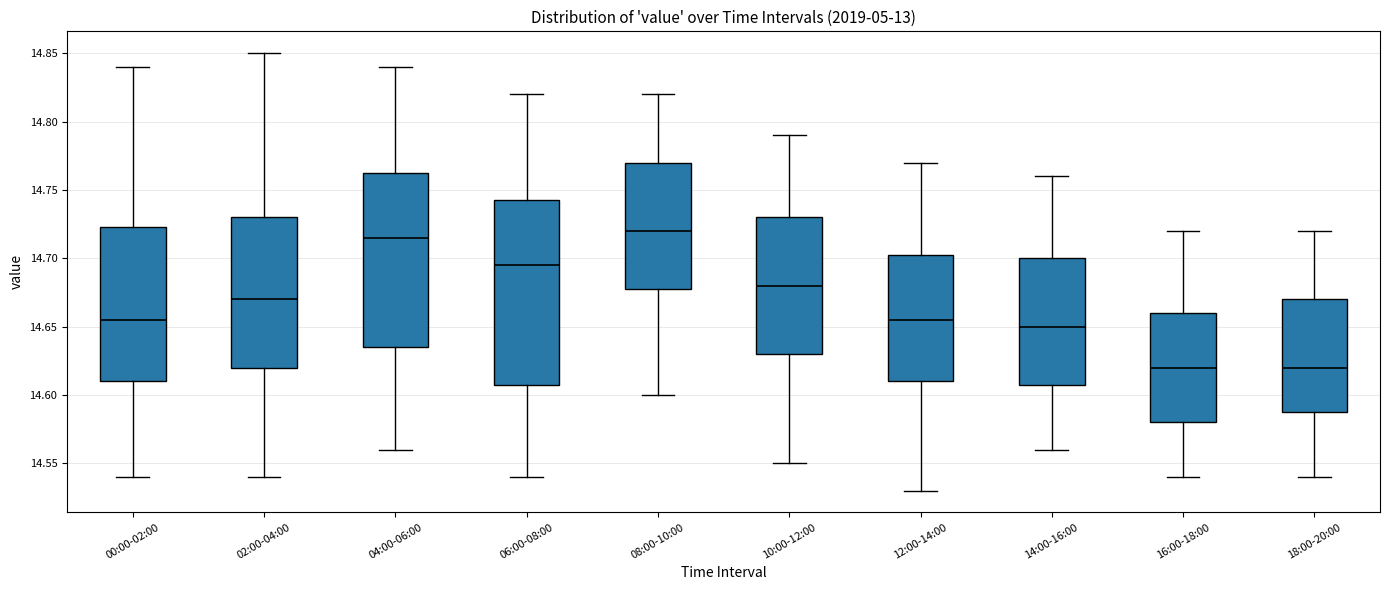

Reading left to right, read every box against the y-axis: the position of its median line, the range the box covers, and the ends of its whiskers. The values are not printed on the chart, so give them approximately, as read against the axis.

00:00-02:00: median 14.655, box 14.610 to 14.725, whiskers 14.540 to 14.840
02:00-04:00: median 14.670, box 14.620 to 14.730, whiskers 14.540 to 14.850
04:00-06:00: median 14.715, box 14.635 to 14.765, whiskers 14.560 to 14.840
06:00-08:00: median 14.695, box 14.610 to 14.745, whiskers 14.540 to 14.820
08:00-10:00: median 14.720, box 14.680 to 14.770, whiskers 14.600 to 14.820
10:00-12:00: median 14.680, box 14.630 to 14.730, whiskers 14.550 to 14.790
12:00-14:00: median 14.655, box 14.610 to 14.705, whiskers 14.530 to 14.770
14:00-16:00: median 14.650, box 14.610 to 14.700, whiskers 14.560 to 14.760
16:00-18:00: median 14.620, box 14.580 to 14.660, whiskers 14.540 to 14.720
18:00-20:00: median 14.620, box 14.590 to 14.670, whiskers 14.540 to 14.720